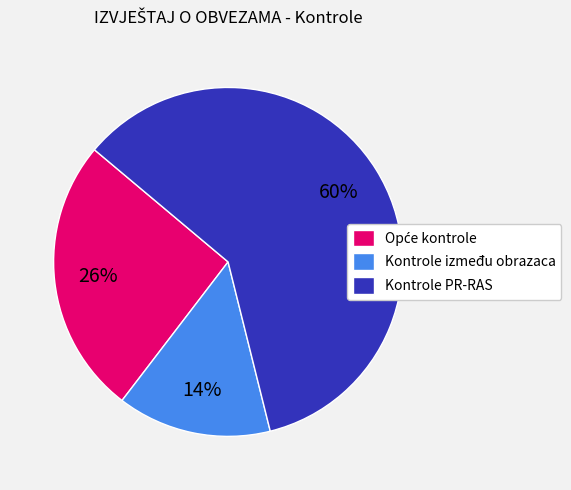

The Kontrole između obrazaca slice represents 14% of the pie. True or false?

True